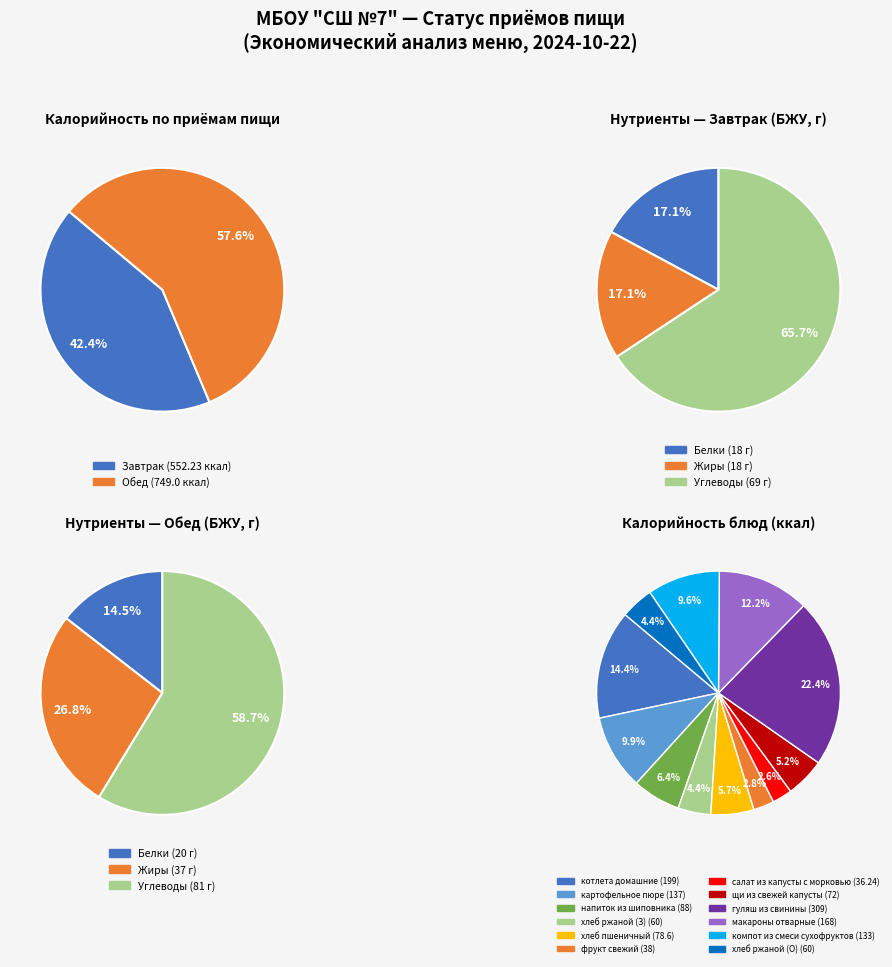

What is the ratio of the value at Завтрак (итого) to the value at Обед (итого)?

0.7